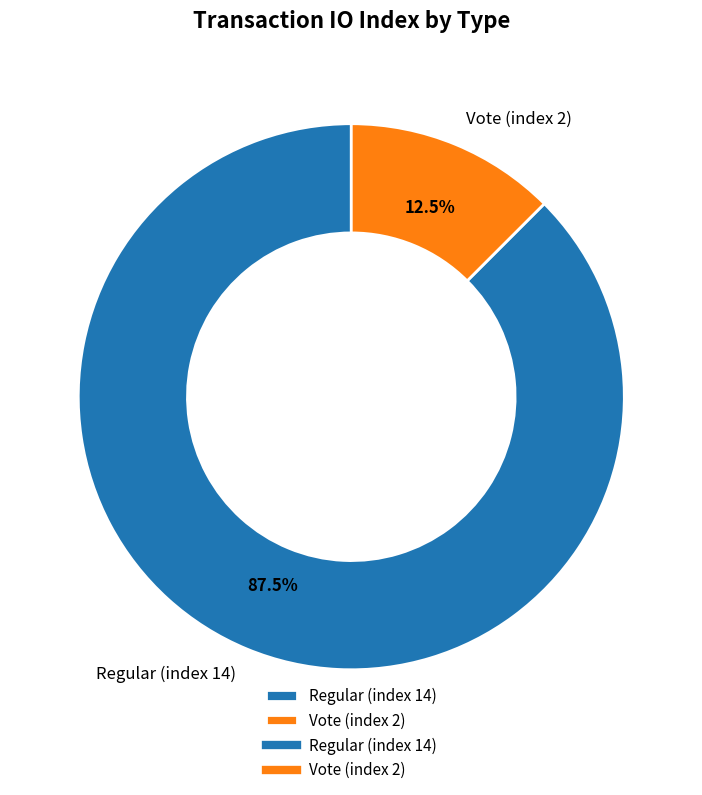

What is the total percentage of Regular (index 14) and Vote (index 2)?

100.0%